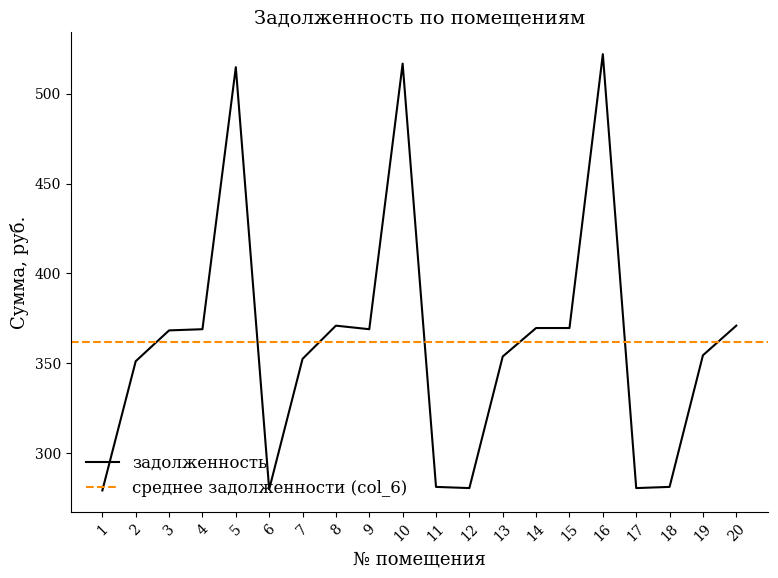

Reading left to right, what are all the values shown in this chart?

1=279.2	2=351.1	3=368.3	4=368.9	5=514.8	6=279.8	7=352.4	8=370.9	9=368.9	10=516.8	11=281.2	12=280.5	13=353.8	14=369.6	15=369.6	16=522.1	17=280.5	18=281.2	19=354.4	20=370.9